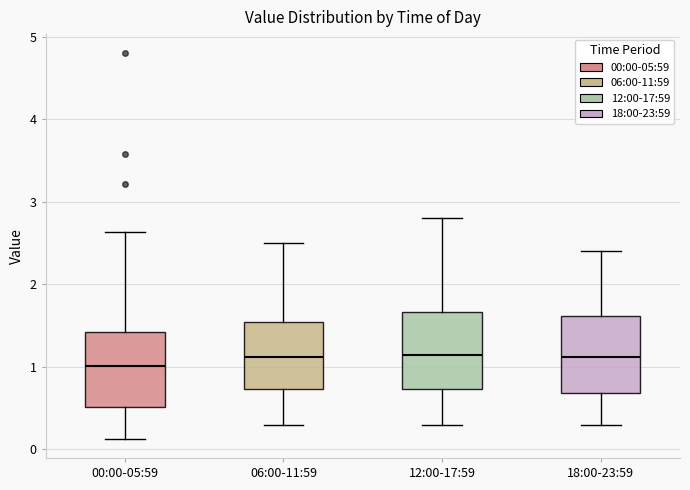

Reading left to right, transcribe this box plot: for each box, give where its median line is, the range the box spans, and where its two whiskers end, as read against the y-axis. The values are not printed on the chart, so give them approximately, as read against the axis.

00:00-05:59: median 1.0, box 0.5 to 1.4, whiskers 0.1 to 2.6
06:00-11:59: median 1.1, box 0.7 to 1.6, whiskers 0.3 to 2.5
12:00-17:59: median 1.2, box 0.7 to 1.7, whiskers 0.3 to 2.8
18:00-23:59: median 1.1, box 0.7 to 1.6, whiskers 0.3 to 2.4